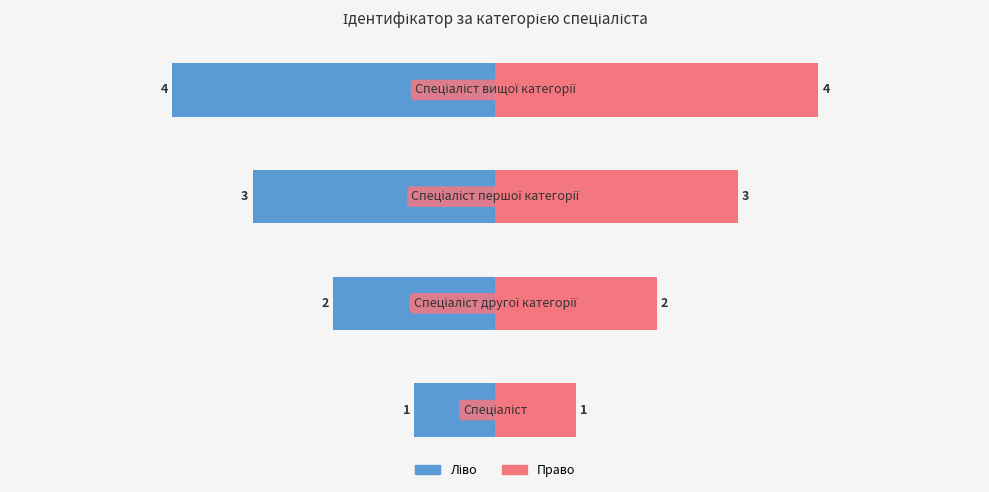

How many values in the Ідентифікатор (ліво) series are below -2?

2